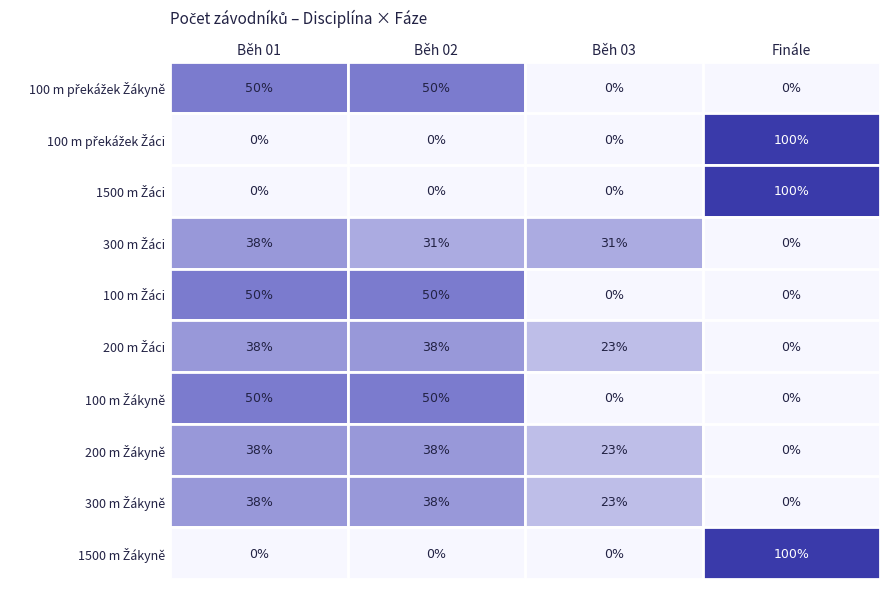

How many categories are shown in the chart?

4